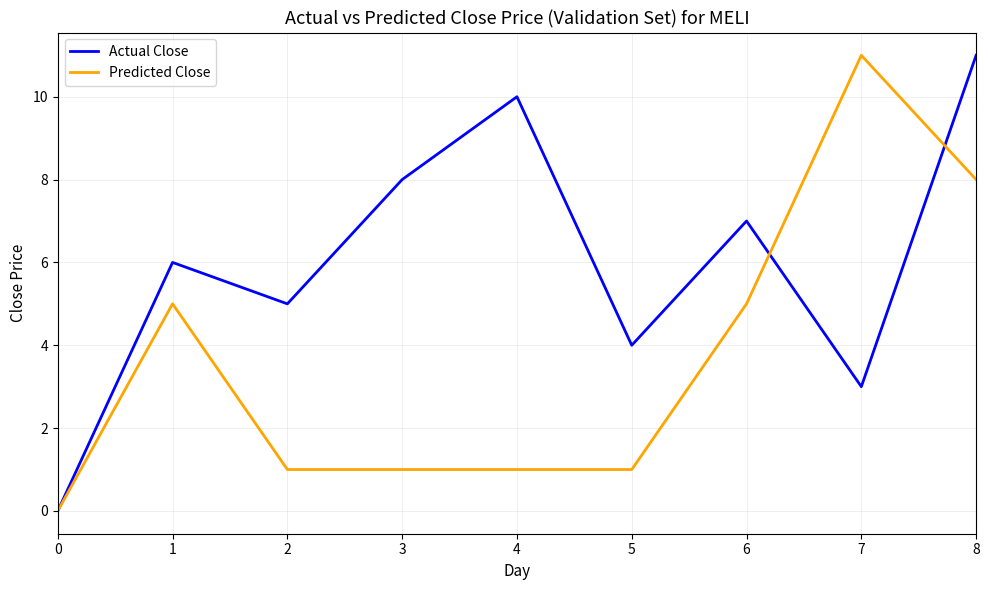

How many distinct data groups are displayed?

2